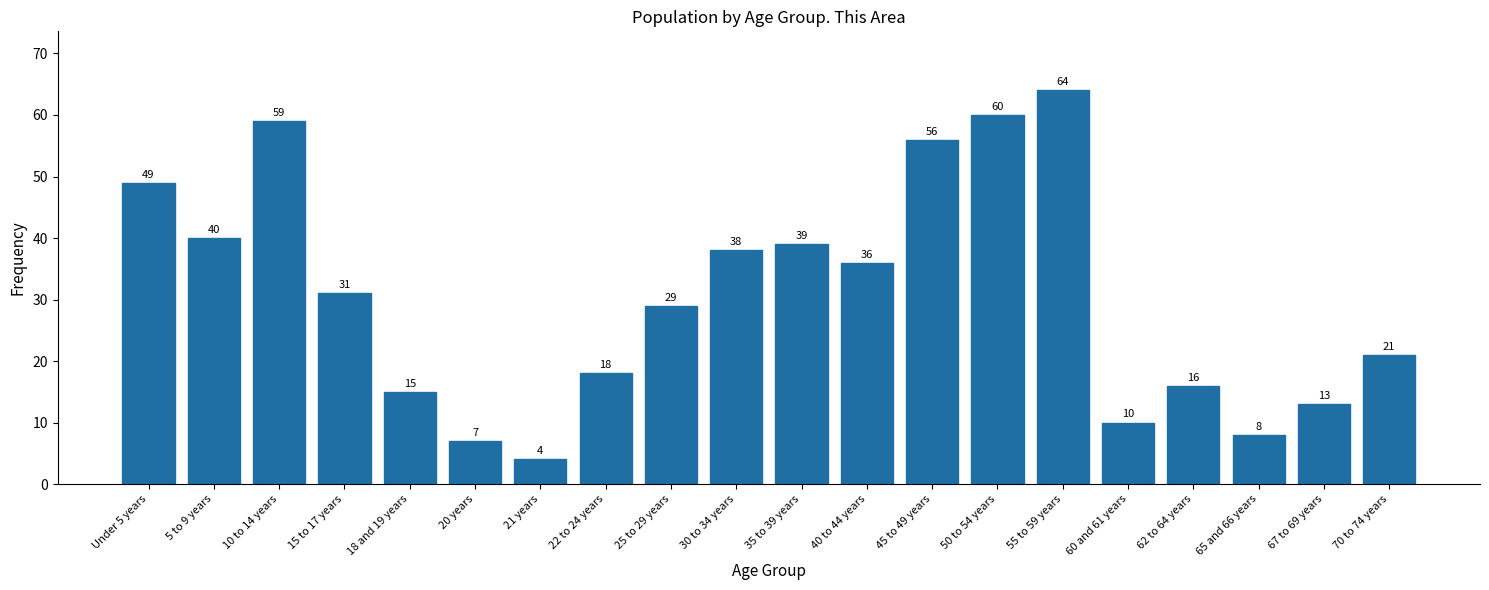

Reading left to right, transcribe all the data shown in this chart.

49	40	59	31	15	7	4	18	29	38	39	36	56	60	64	10	16	8	13	21